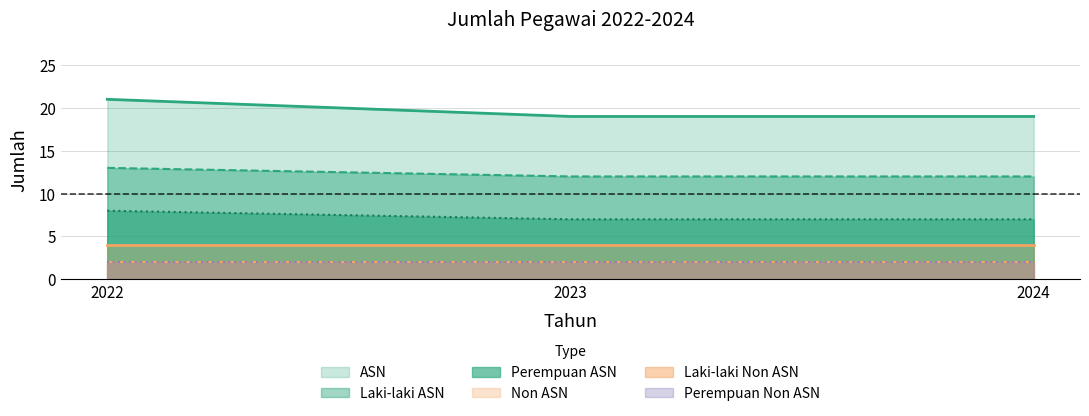

True or false: ASN has a value of 35 at 2022.

False